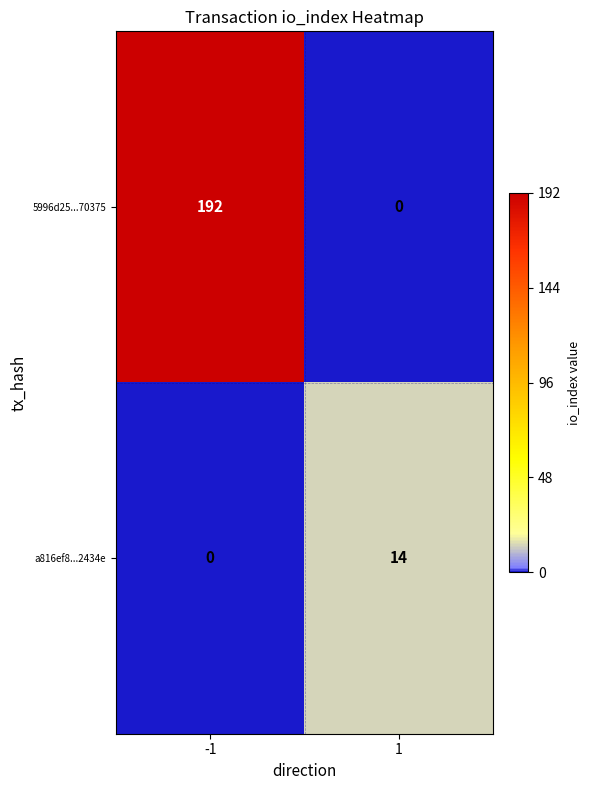

Rank the categories by a816ef8...2434e value from lowest to highest.

-1, 1